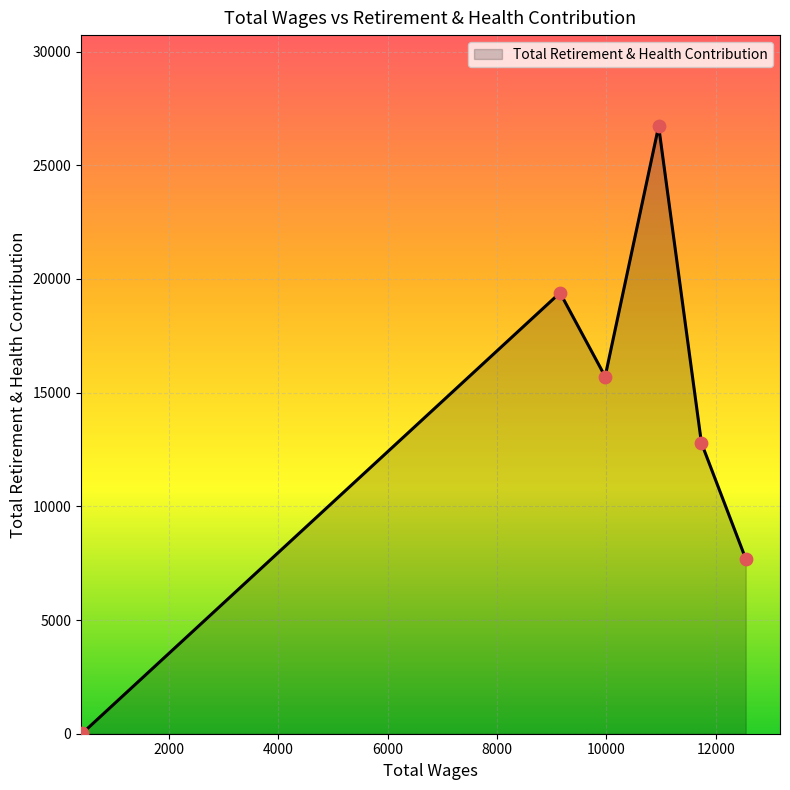

What is the difference between the maximum and minimum values?

26704